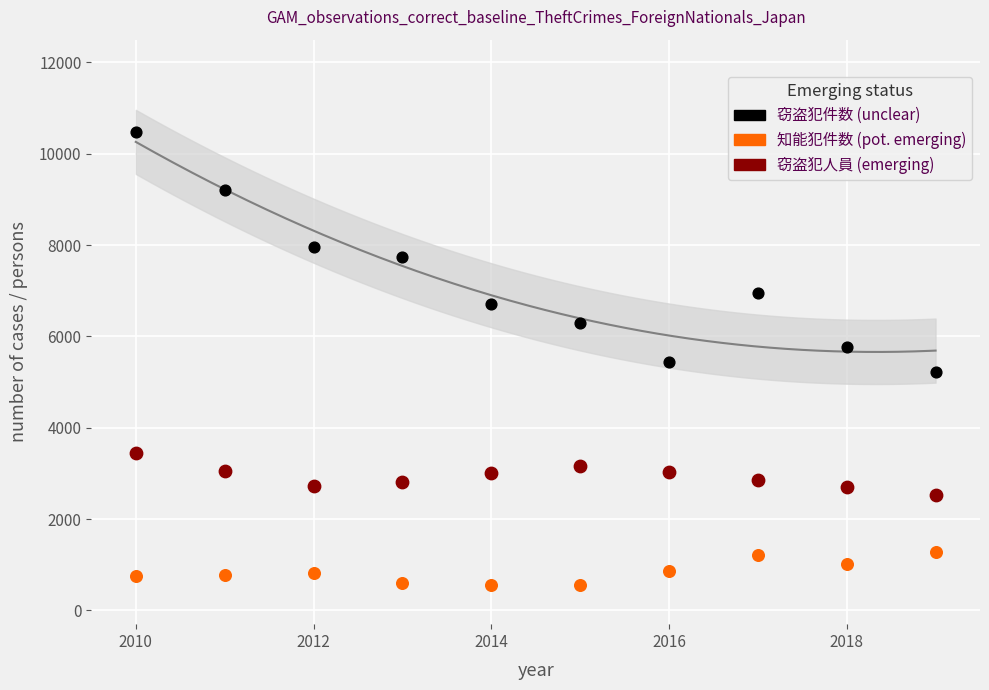

Which series contains the highest Y value?

窃盗犯件数 (unclear)